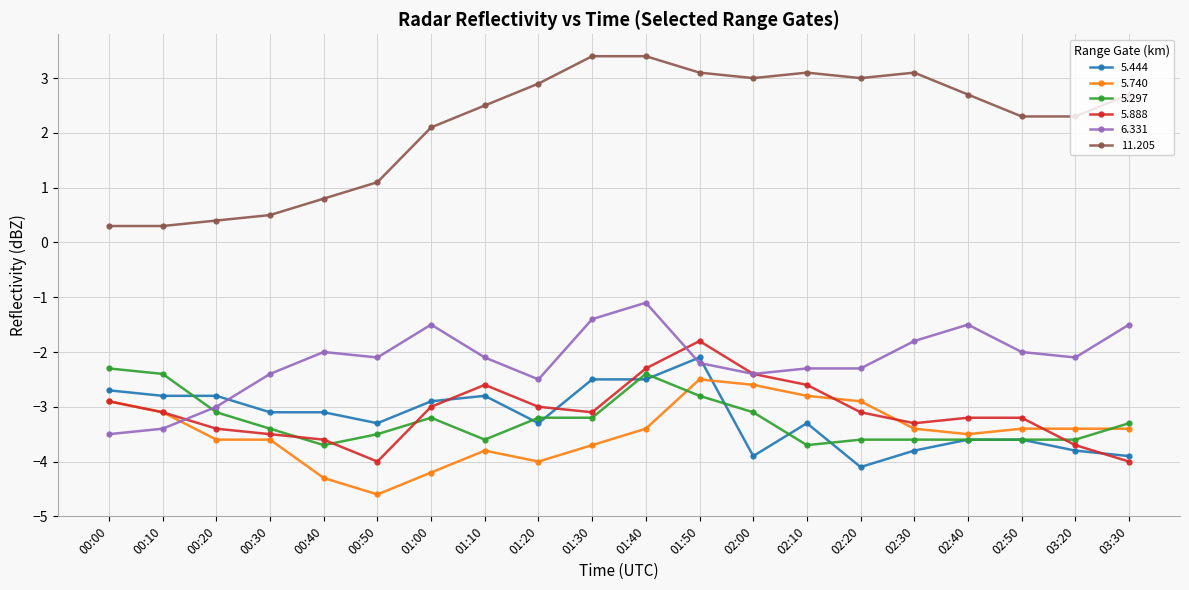

The value of 6.331 at 00:40 is -3.1. True or false?

False